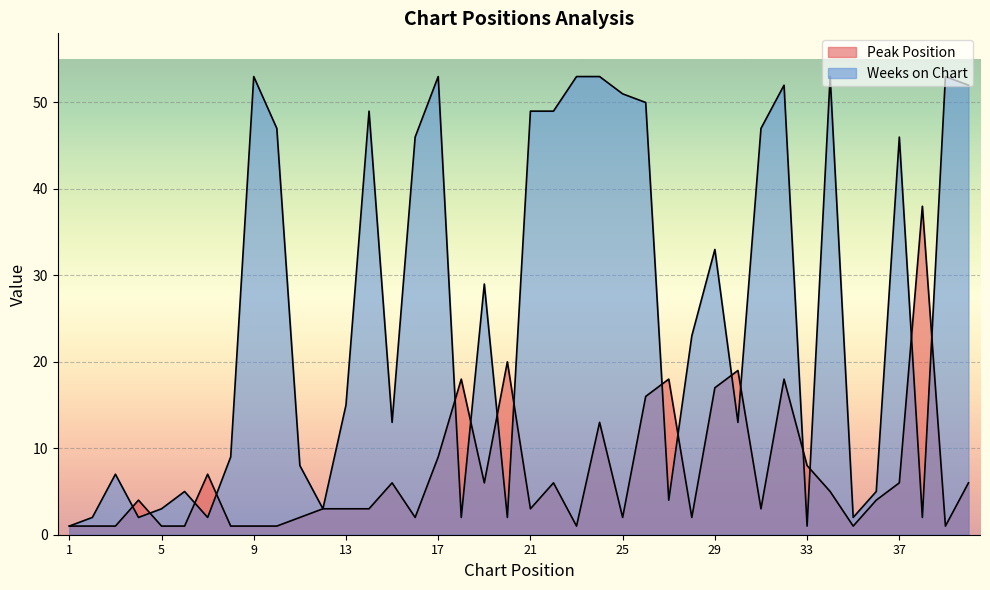

What is the difference between the Weeks on Chart values at 25 and 33?

50